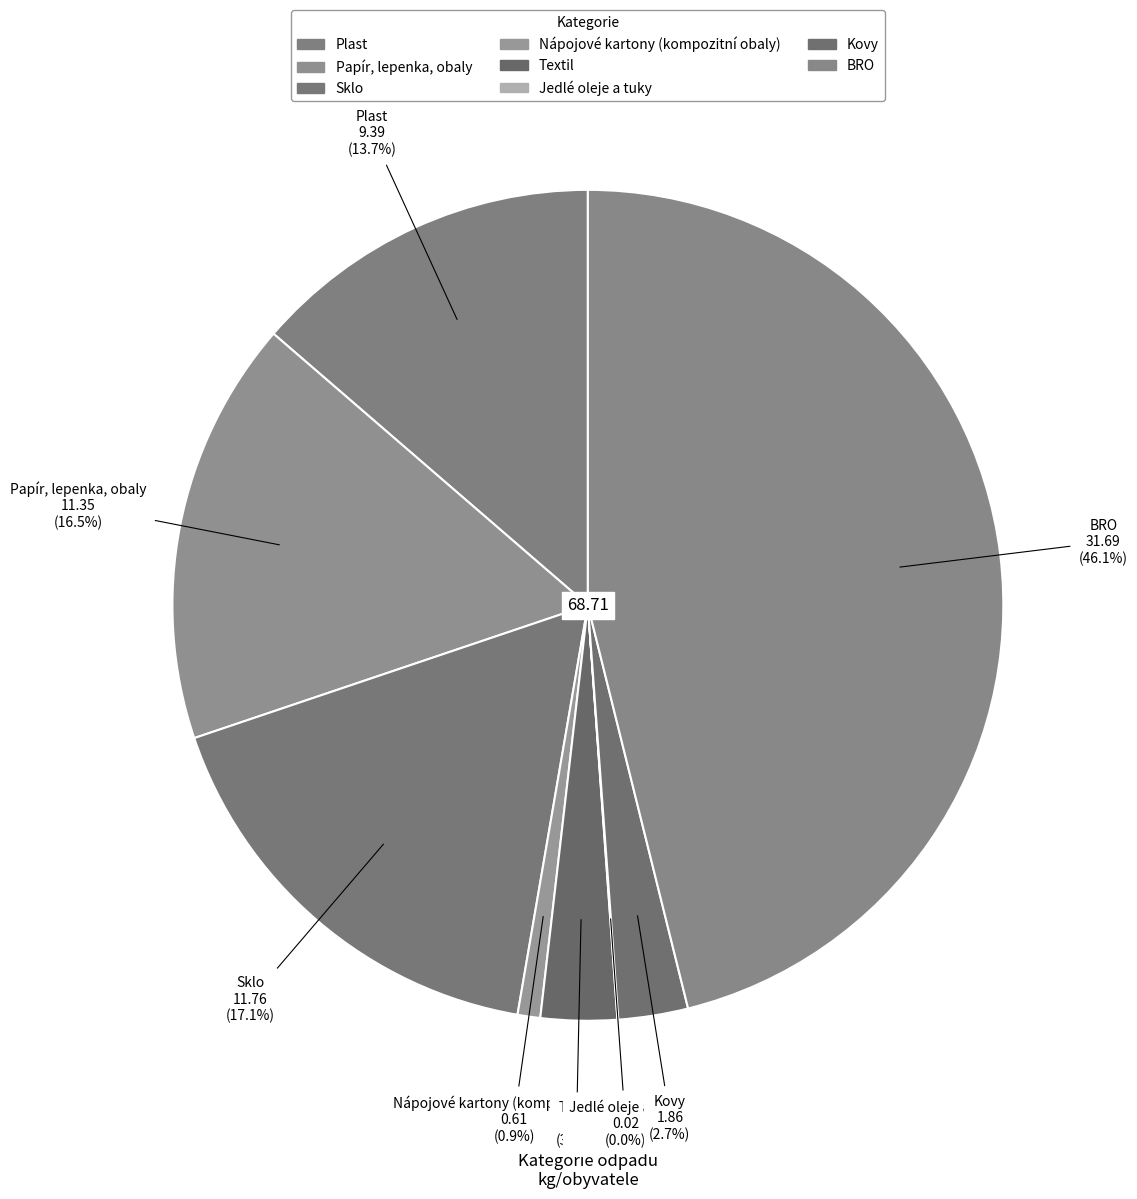

Is the sum of Kovy and Nápojové kartony (kompozitní obaly) greater than half?

No